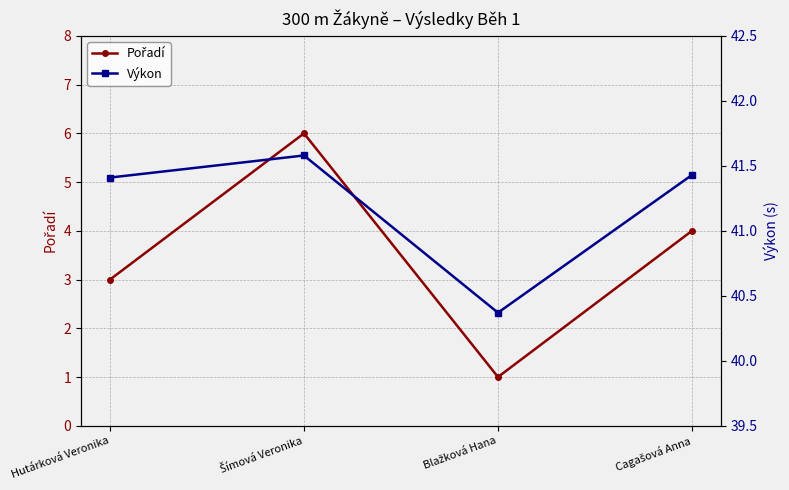

Is it true that Pořadí equals 9.0 at Šímová Veronika?

False